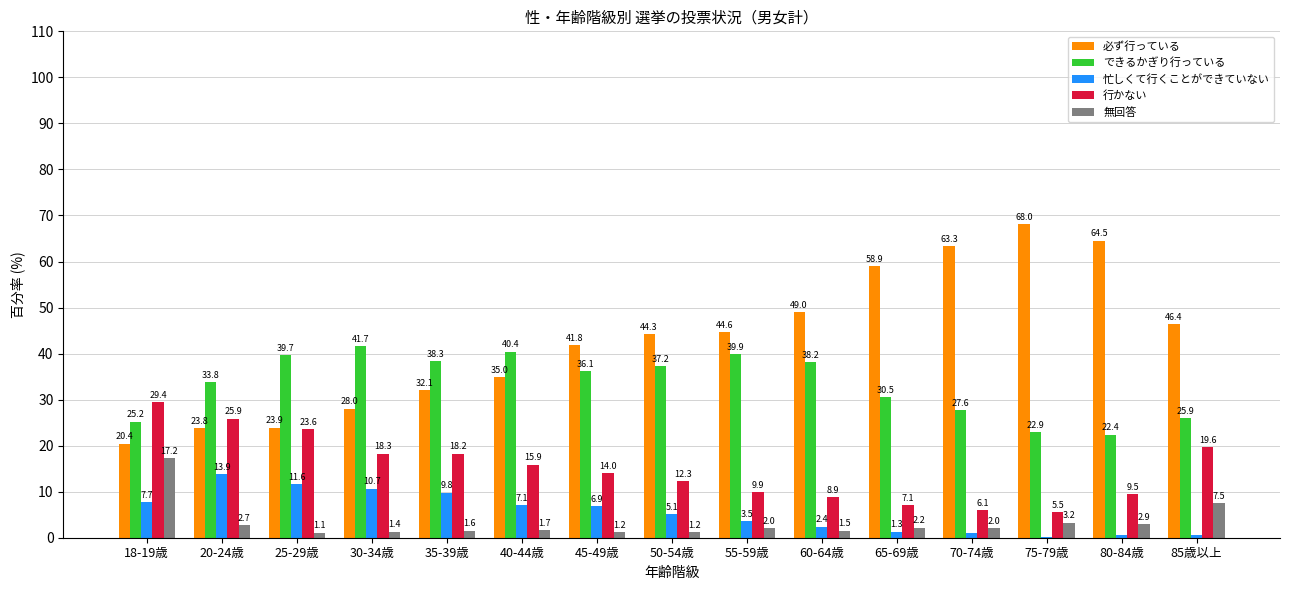

Which series has the widest spread of values?

必ず行っている